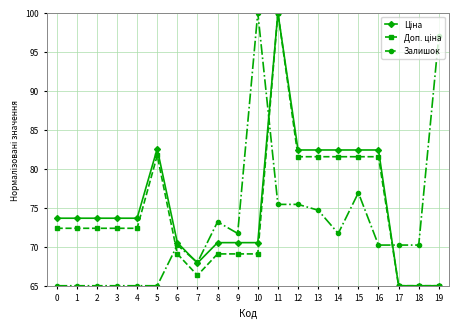

The Залишок series shows 18.3 at 13. True or false?

False